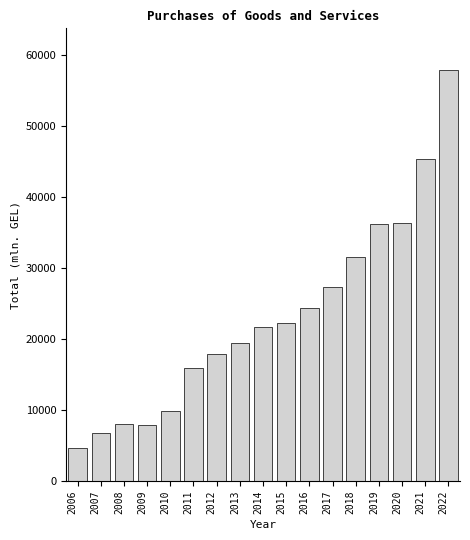

What is the average value?

23159.1